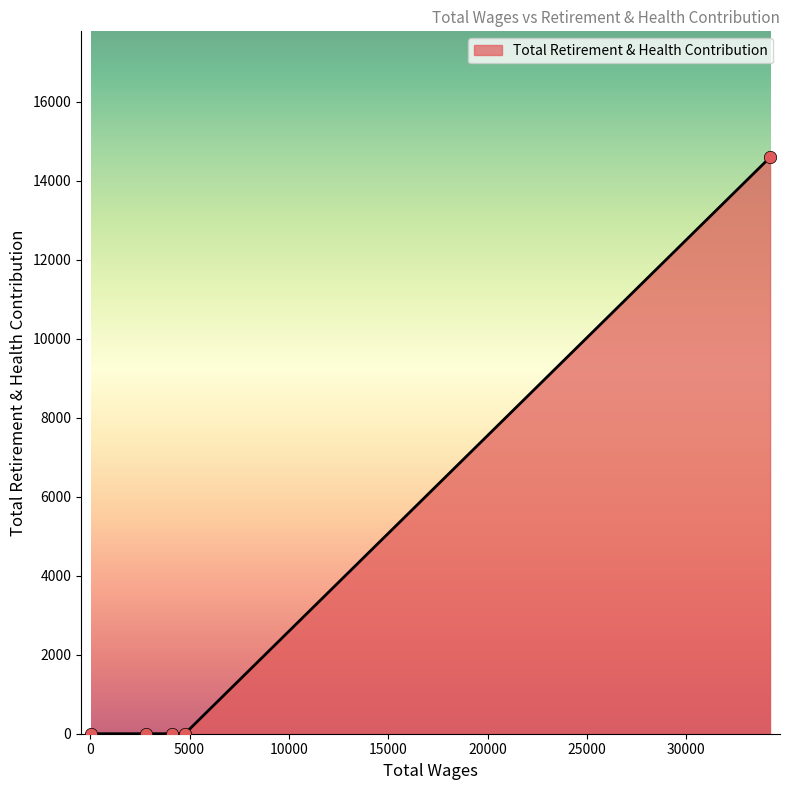

What is the maximum value shown in the chart?

14595